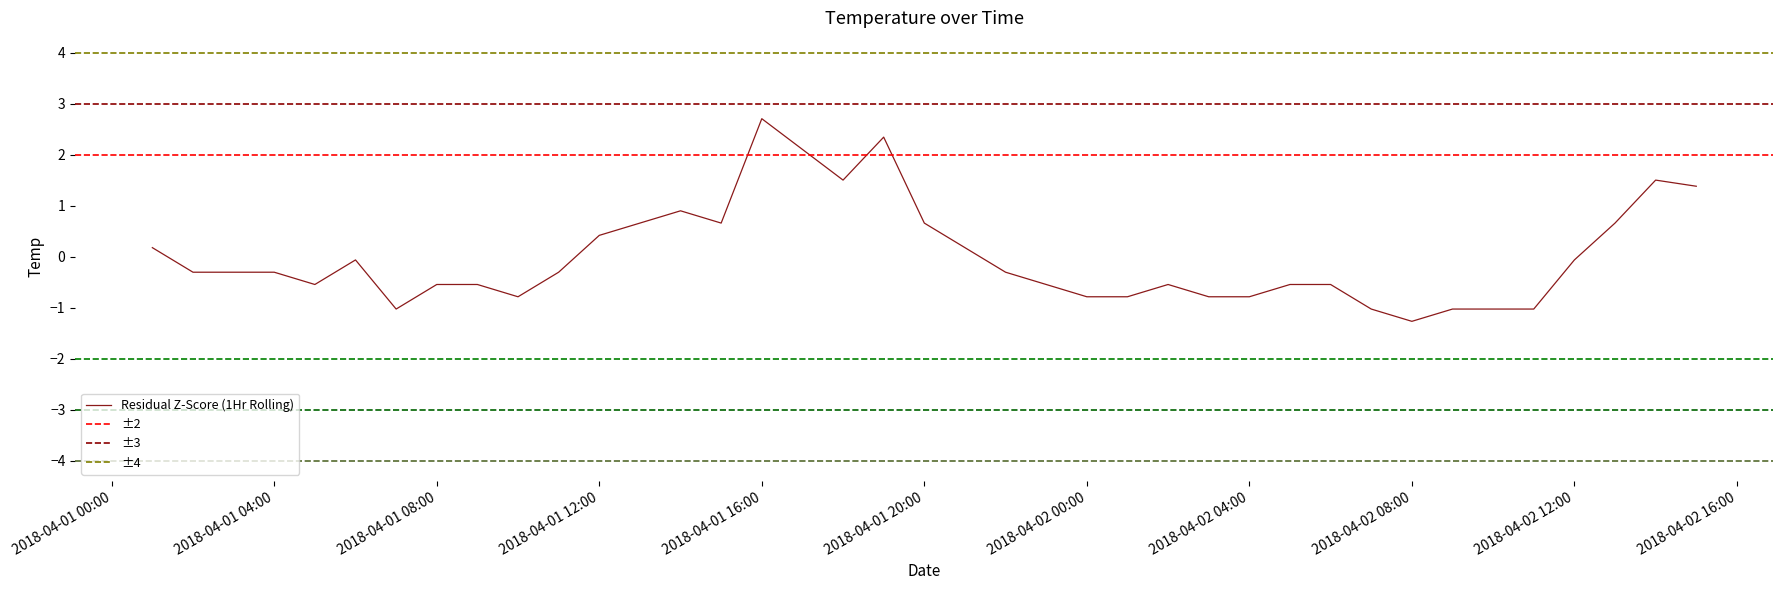

Where is the data nearest to the value 0?

2018-04-01 06:00:00